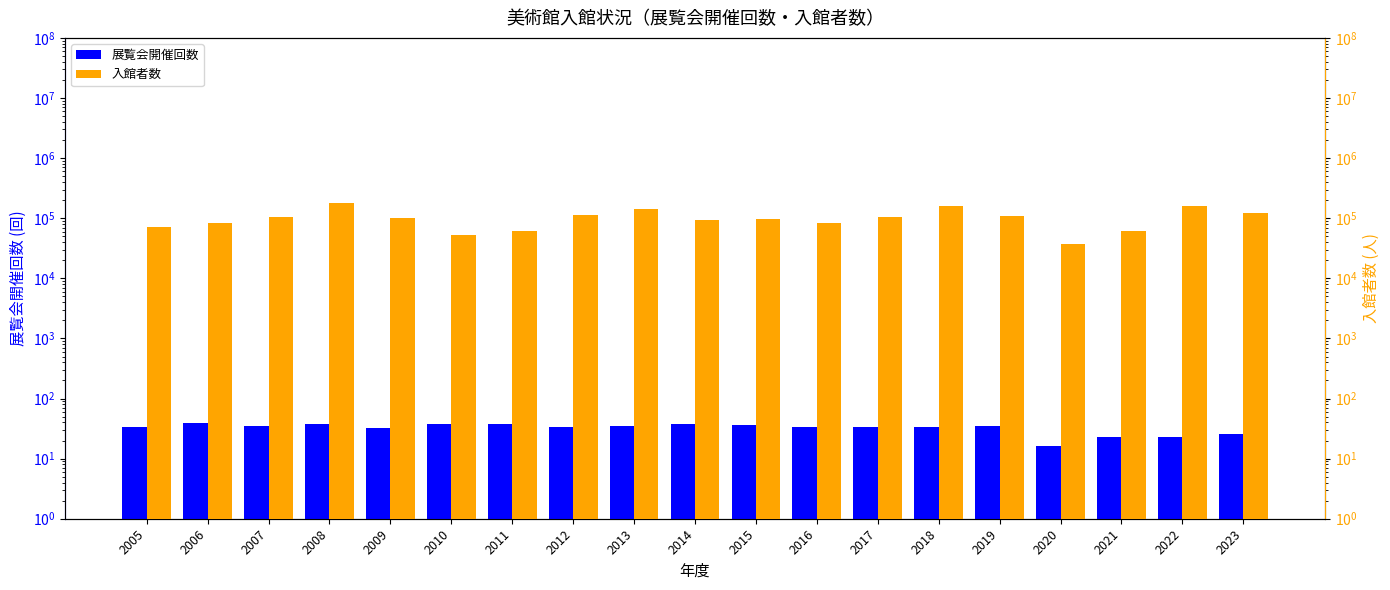

Rank the series at 2009 from highest to lowest value.

入館者数, 展覧会開催回数